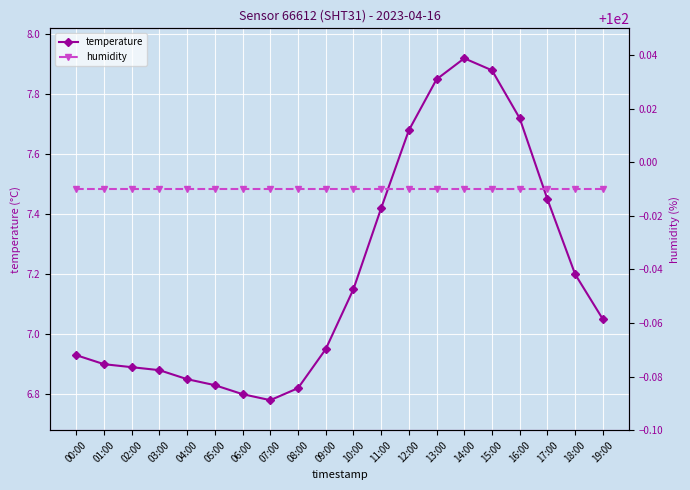

True or false: temperature and humidity cross at least once.

False